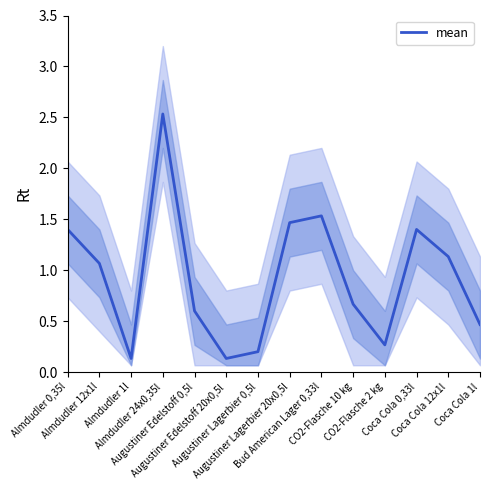

Which has a higher value, Almdudler 24x0,35l or Augustiner Lagerbier 20x0,5l?

Almdudler 24x0,35l